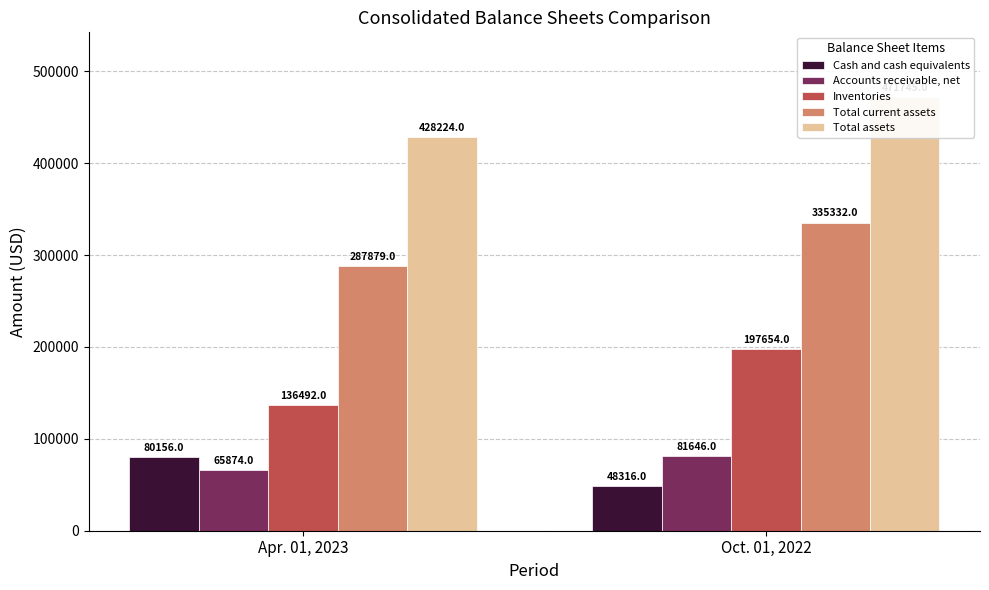

How many Inventories values are between 136492 and 197654?

2